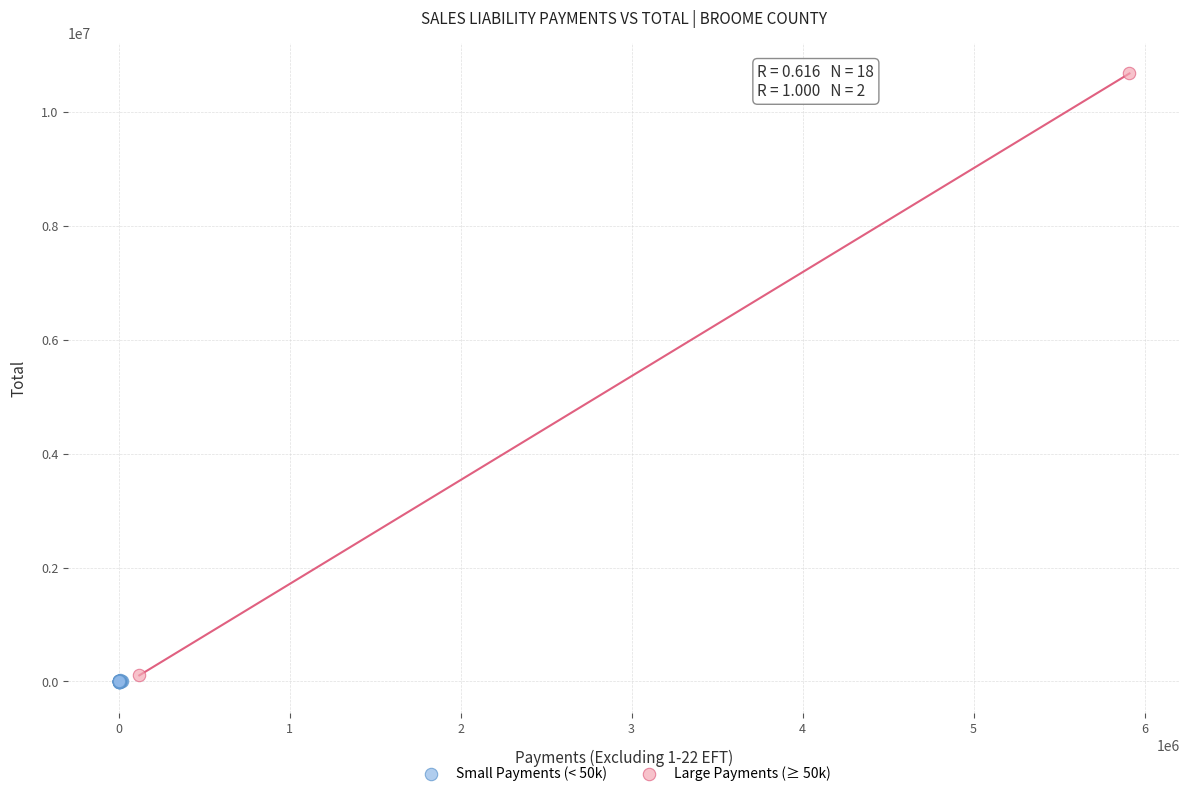

What are all the series names shown in the legend?

Small Payments (< 50k), Large Payments (≥ 50k)